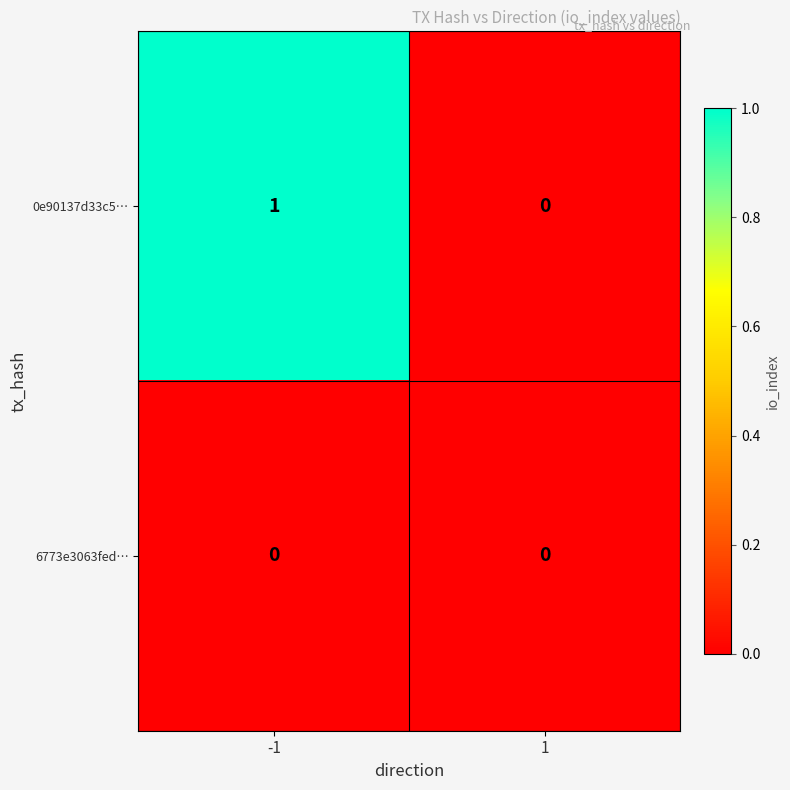

Reading left to right, list all the values displayed in this chart.

0e90137d33c5…: 1	0
6773e3063fed…: 0	0